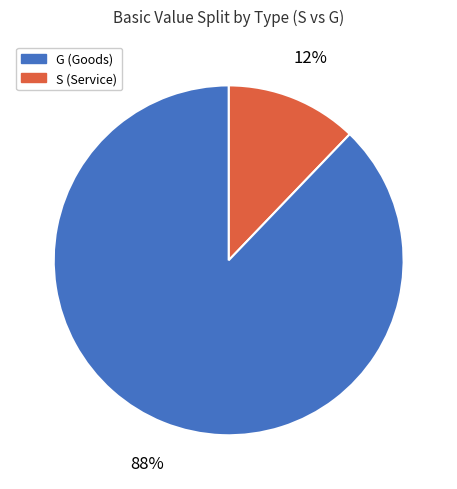

To the nearest percent, what is the average slice percentage?

50%